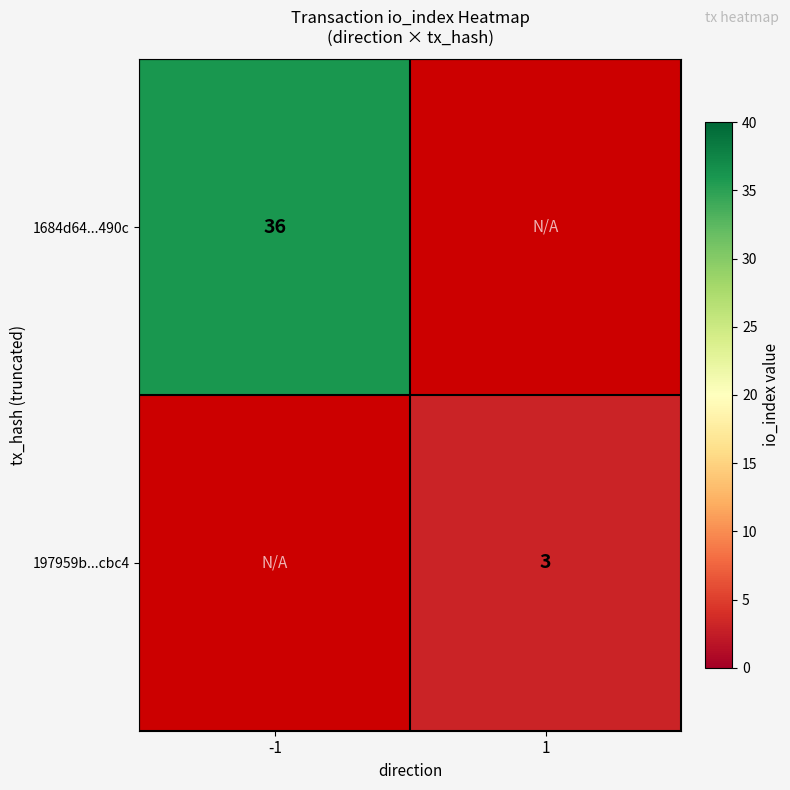

True or false: 1684d64...490c has a value of 57 at -1.

False